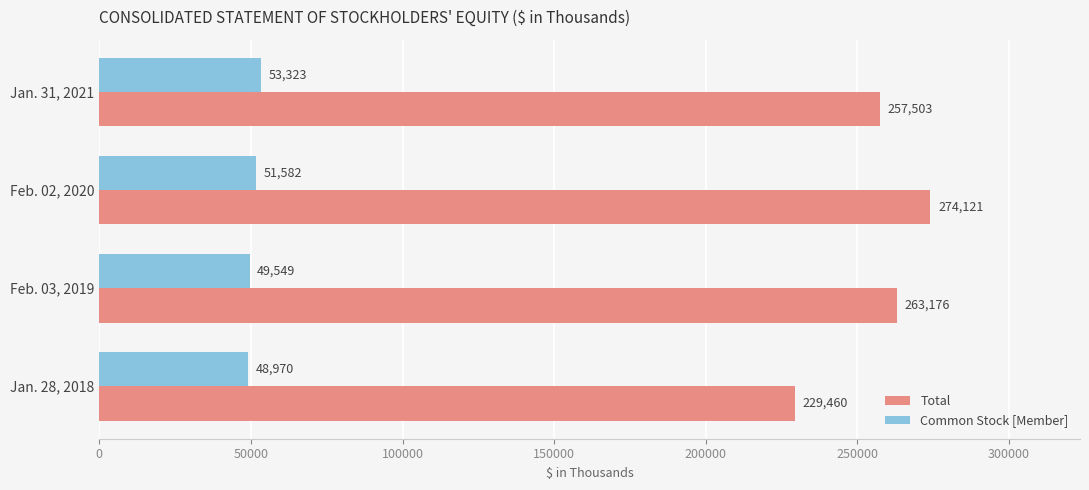

Which category has the highest value in the Common Stock [Member] series?

Jan. 31, 2021